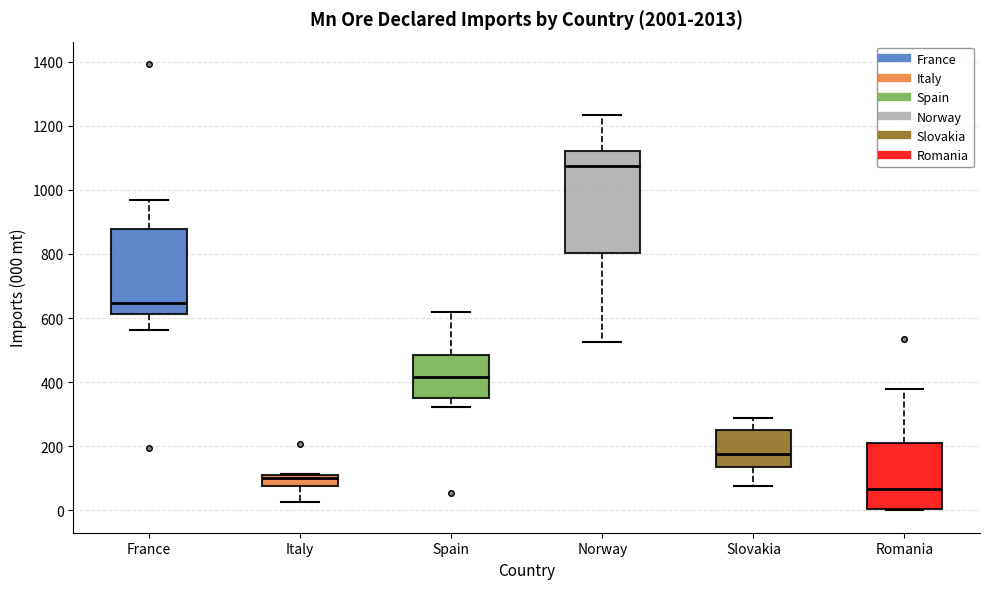

Reading left to right, read every box against the y-axis: the position of its median line, the range the box covers, and the ends of its whiskers. The values are not printed on the chart, so give them approximately, as read against the axis.

France: median 640, box 620 to 880, whiskers 560 to 960
Italy: median 100, box 80 to 120, whiskers 20 to 120
Spain: median 420, box 360 to 480, whiskers 320 to 620
Norway: median 1080, box 800 to 1120, whiskers 520 to 1240
Slovakia: median 180, box 140 to 260, whiskers 80 to 280
Romania: median 60, box 0 to 200, whiskers 0 to 380